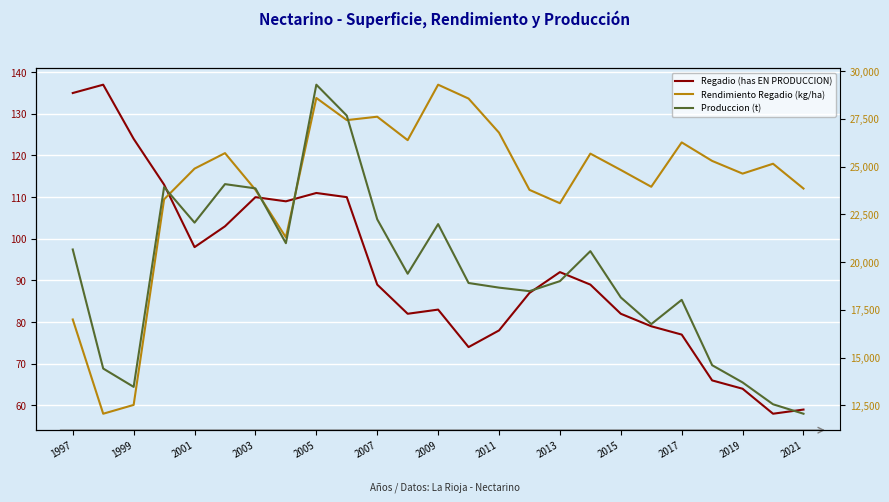

The Regadio (has EN PRODUCCION) series shows 104 at 2021. True or false?

False